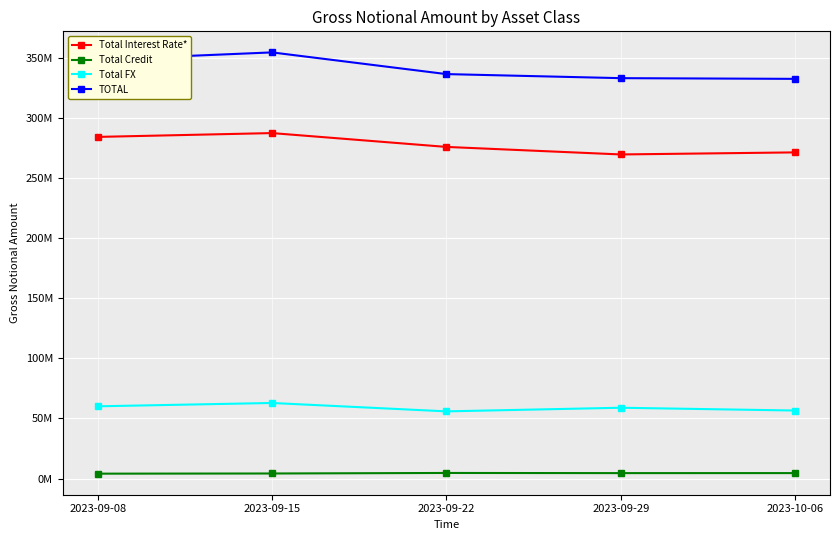

What is the label of the 4th point from the right?

2023-09-15